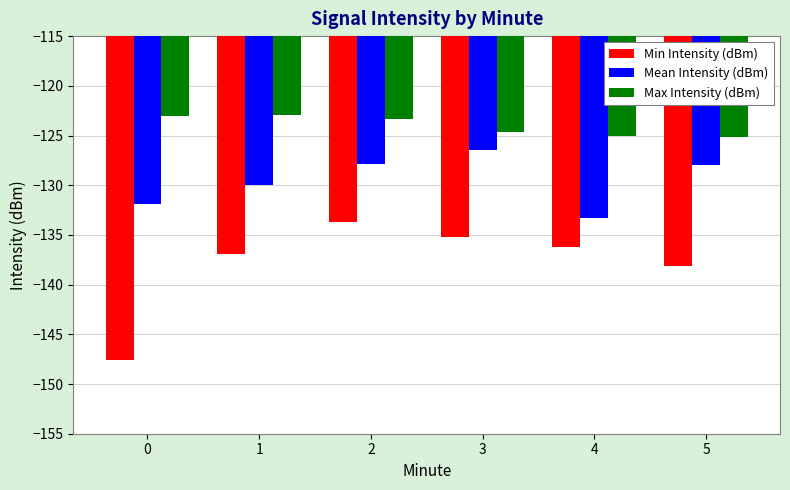

What is the difference between the maximum and second lowest values in the Mean Intensity (dBm) series?

5.5